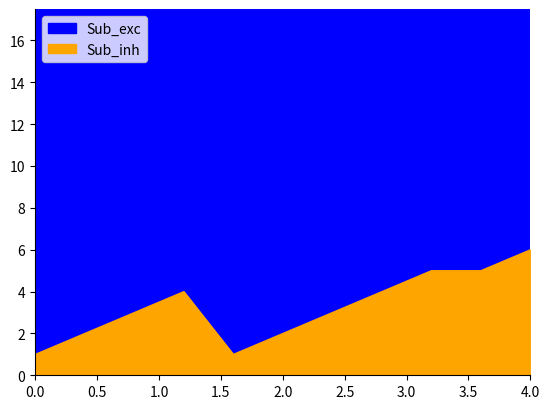

At which category is the sum across all series the highest?

8